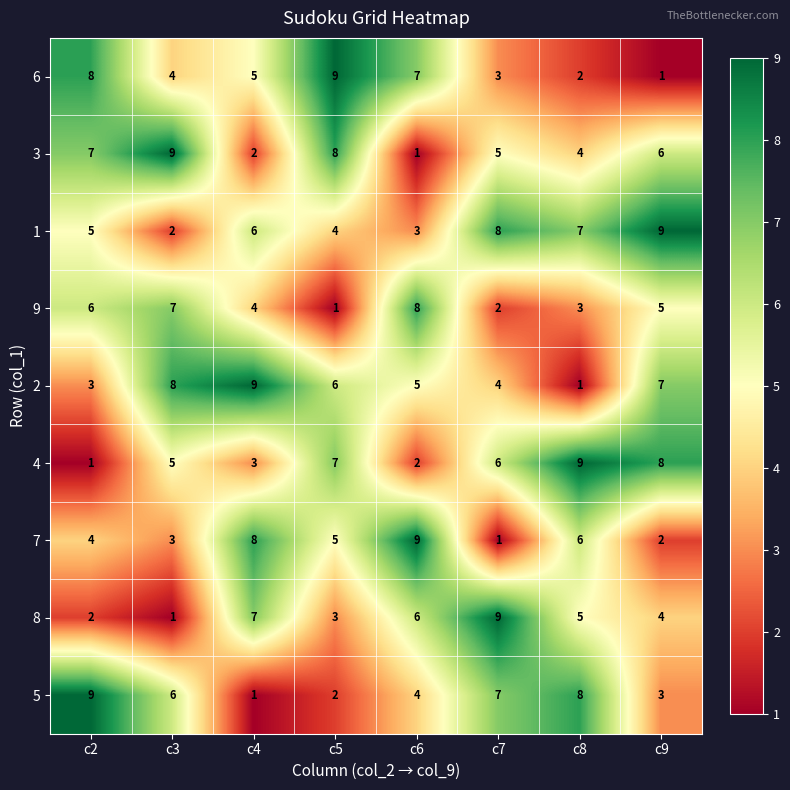

How many data points does each series have?

8